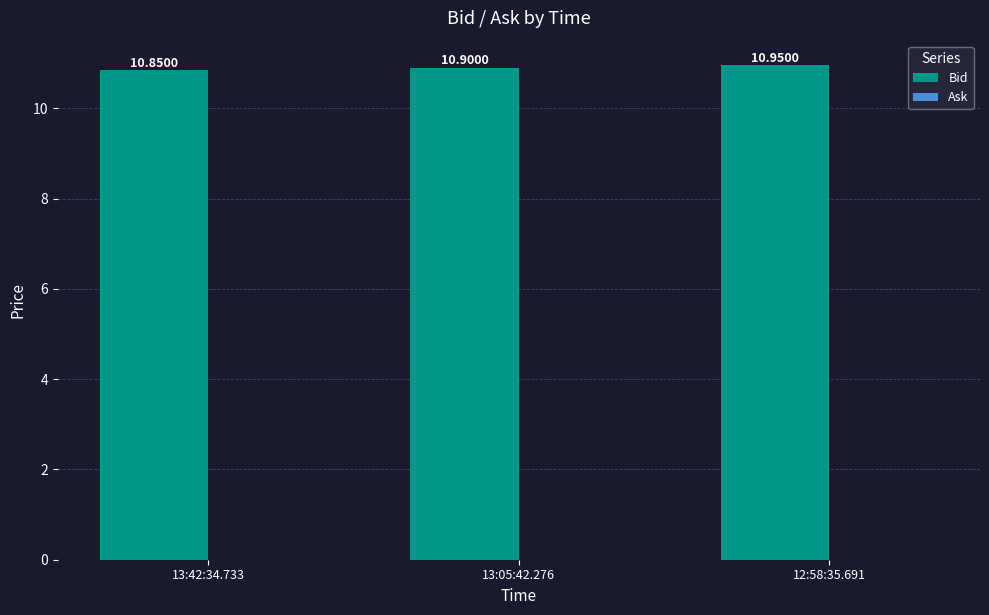

What is the average value?

10.9